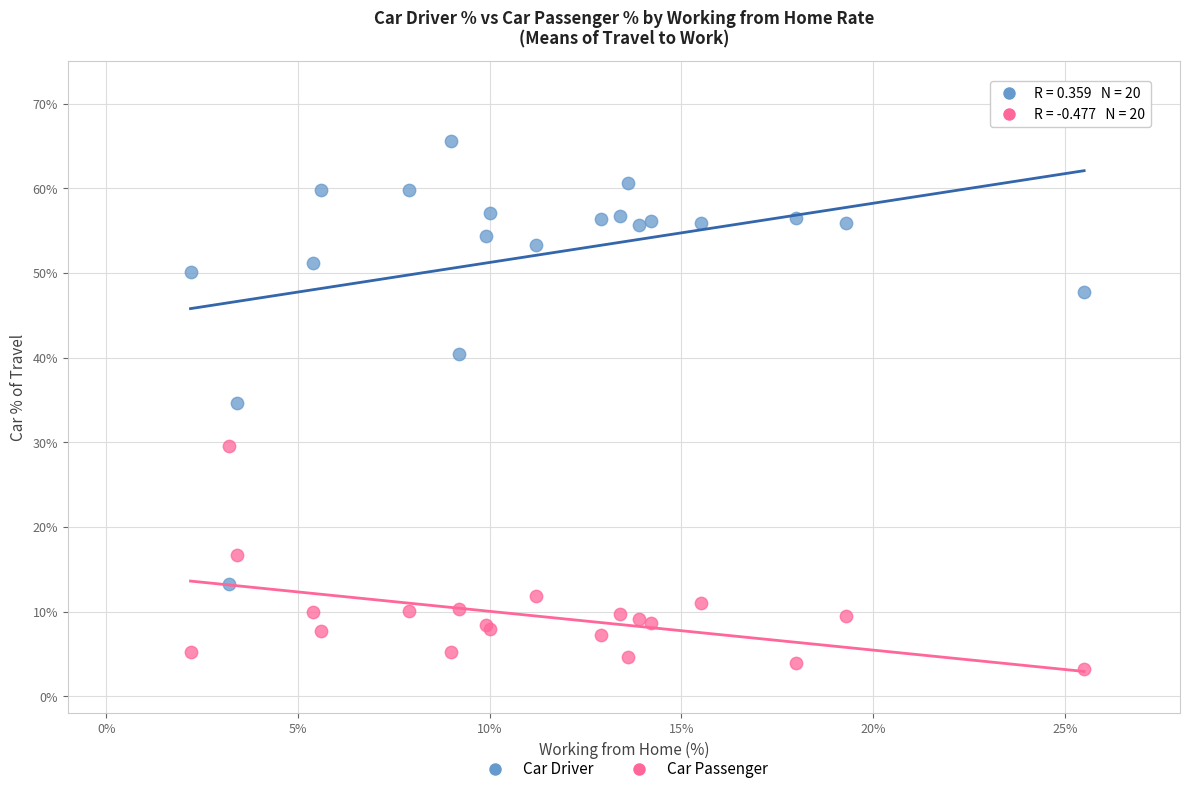

Which series has the largest Y range (max minus min)?

Car Driver